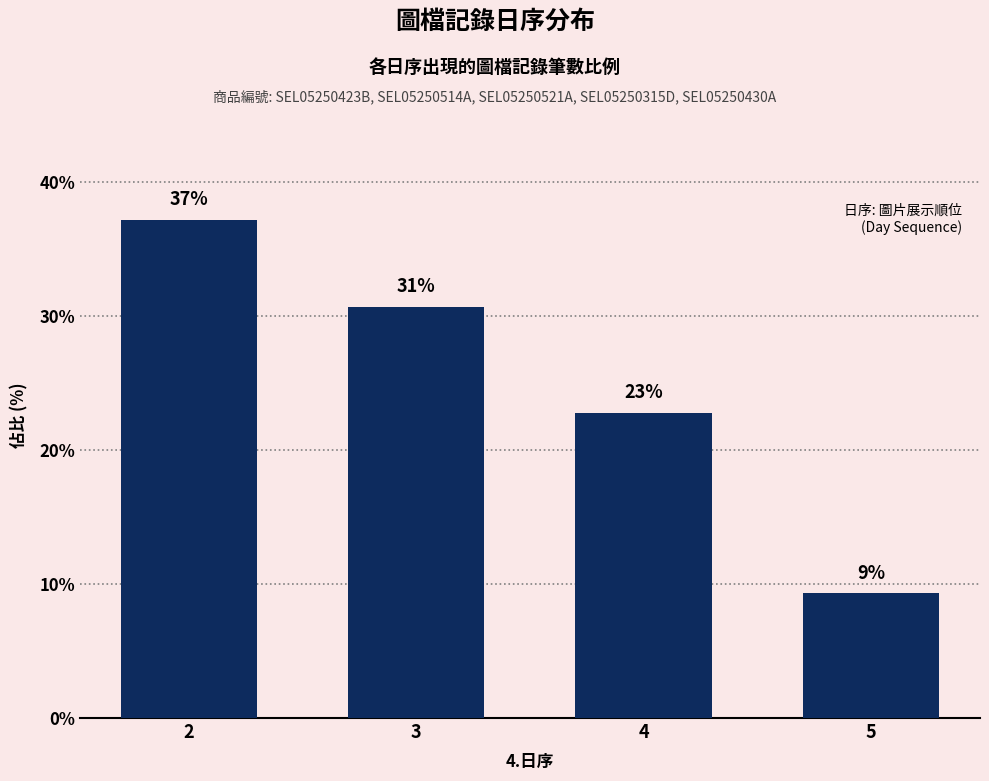

Rank the categories by value from lowest to highest.

5, 4, 3, 2